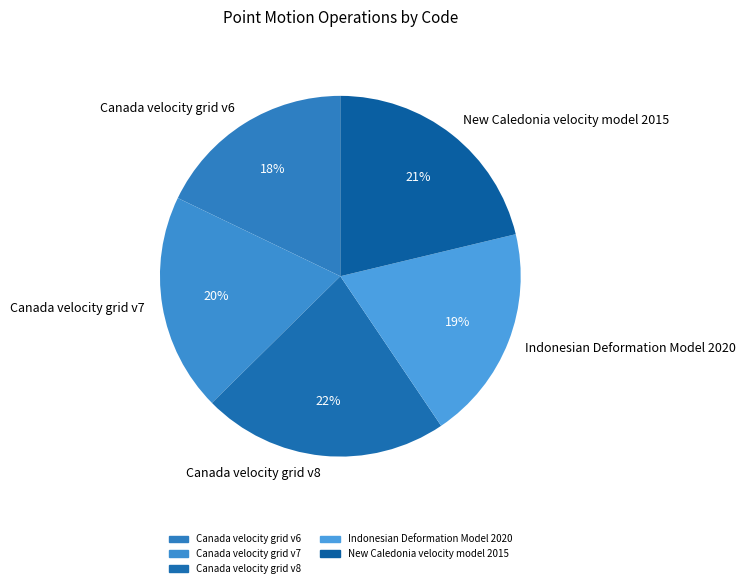

Does any single category account for the majority?

No